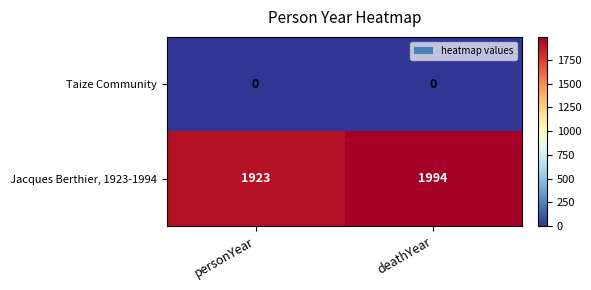

List the series in order of their peak value, lowest first.

Taize Community, Jacques Berthier, 1923-1994